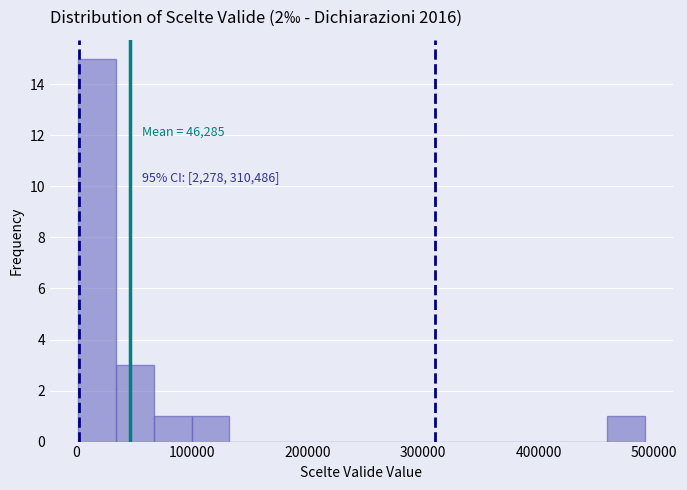

Around what value on the x-axis is the tallest bar? Give the approximate position of its centre, as read against the axis.

20000